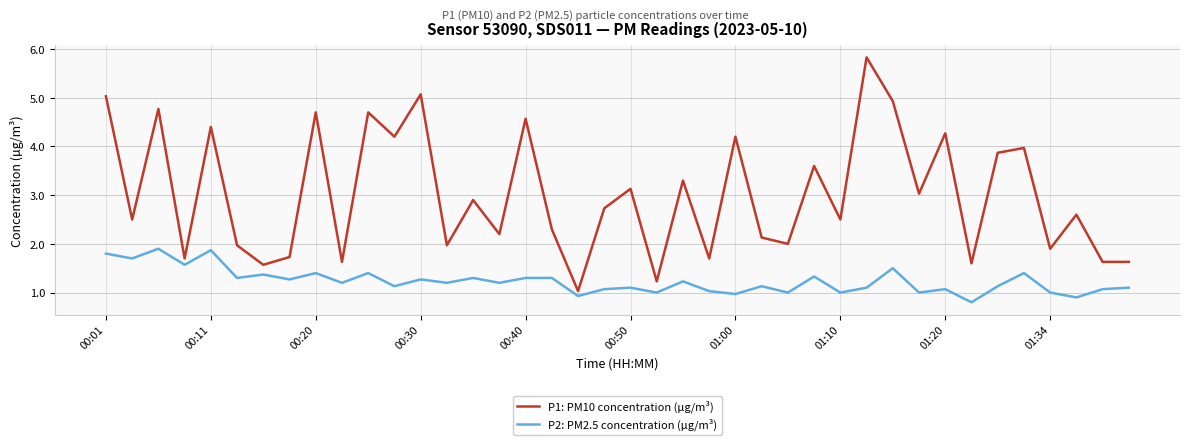

What is the difference between the maximum and minimum values in the P1: PM10 concentration (µg/m³) series?

4.8